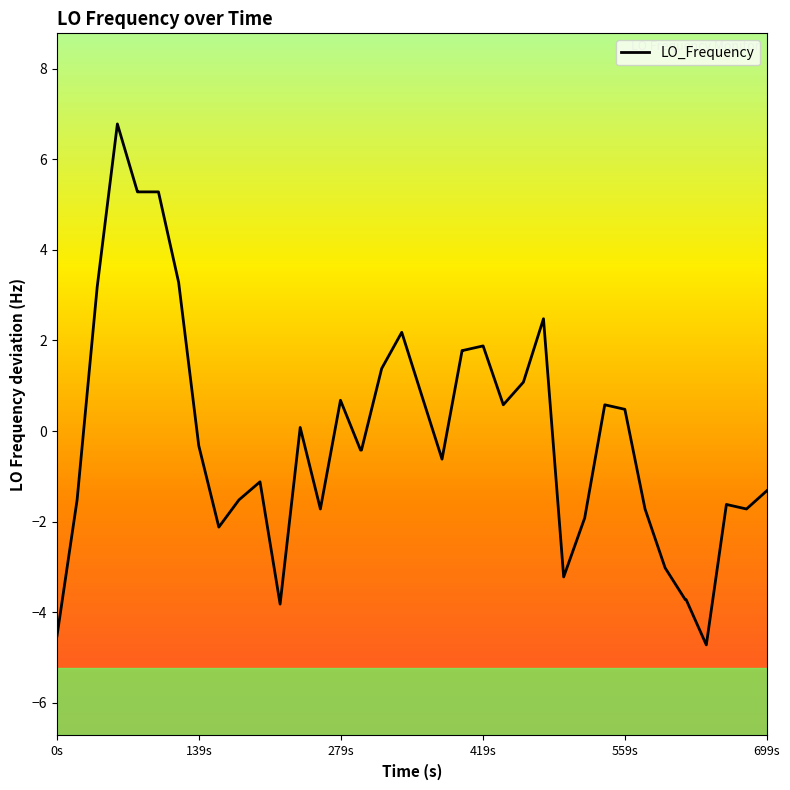

What is the smallest value displayed?

-4.7